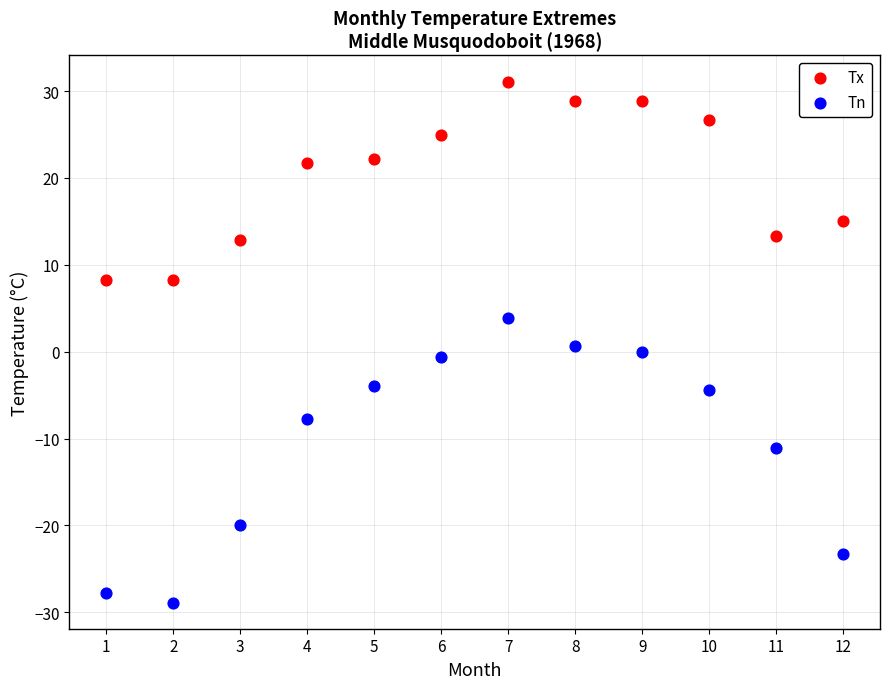

Which series reaches the minimum Y coordinate?

Tn